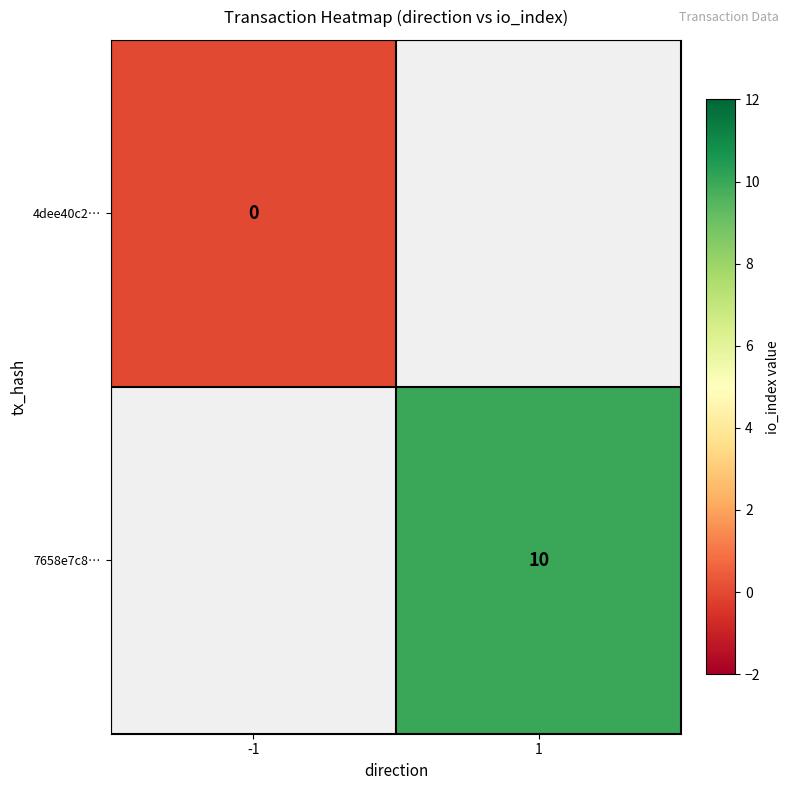

Count the number of categories in the chart.

2